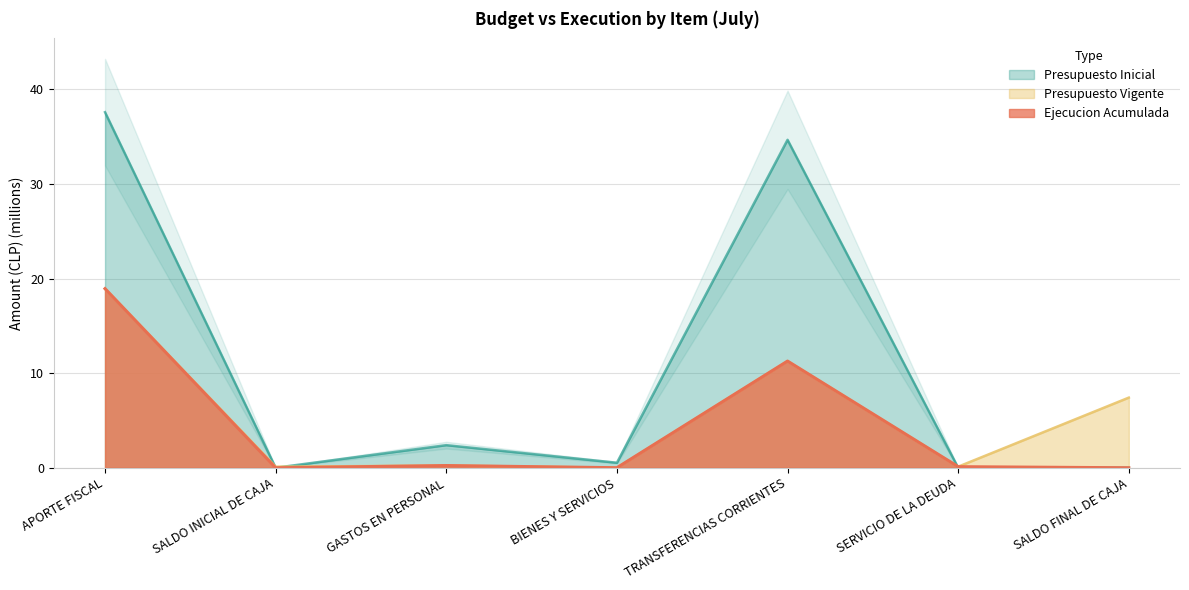

The Presupuesto Vigente series shows 30.7 at APORTE FISCAL. True or false?

False